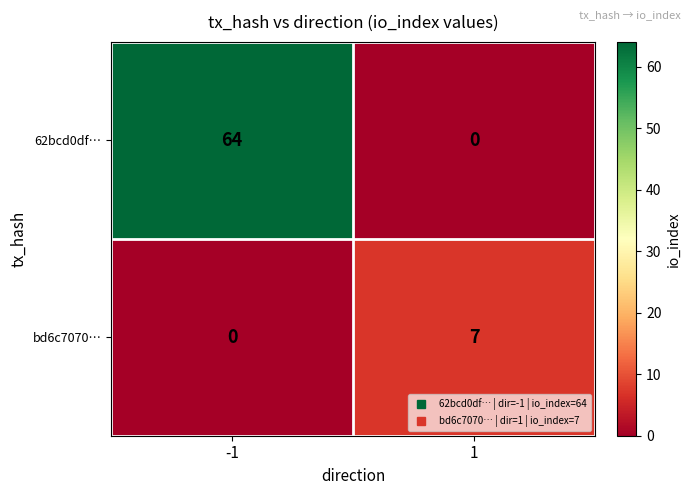

Count the number of data series in this chart.

2